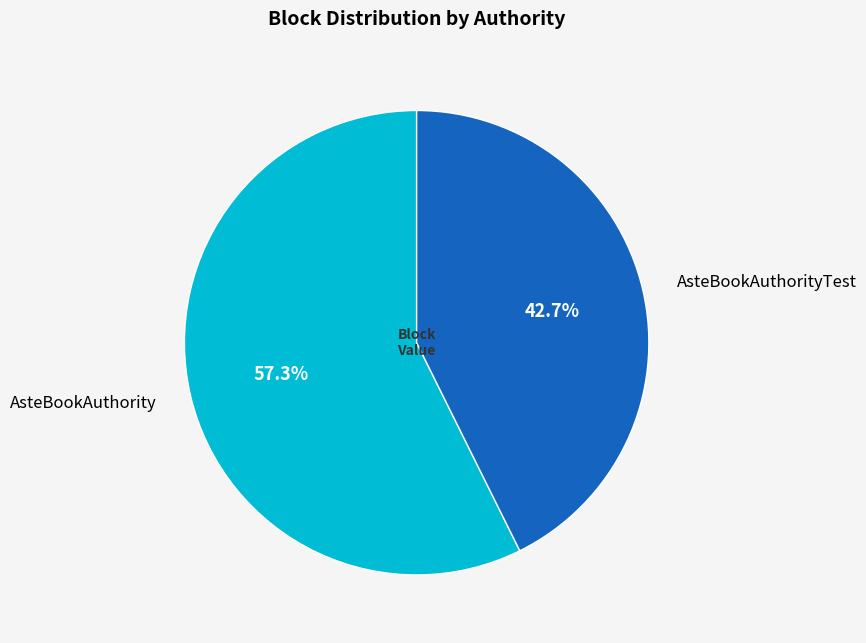

Is it true that AsteBookAuthority is 57% of the pie?

True